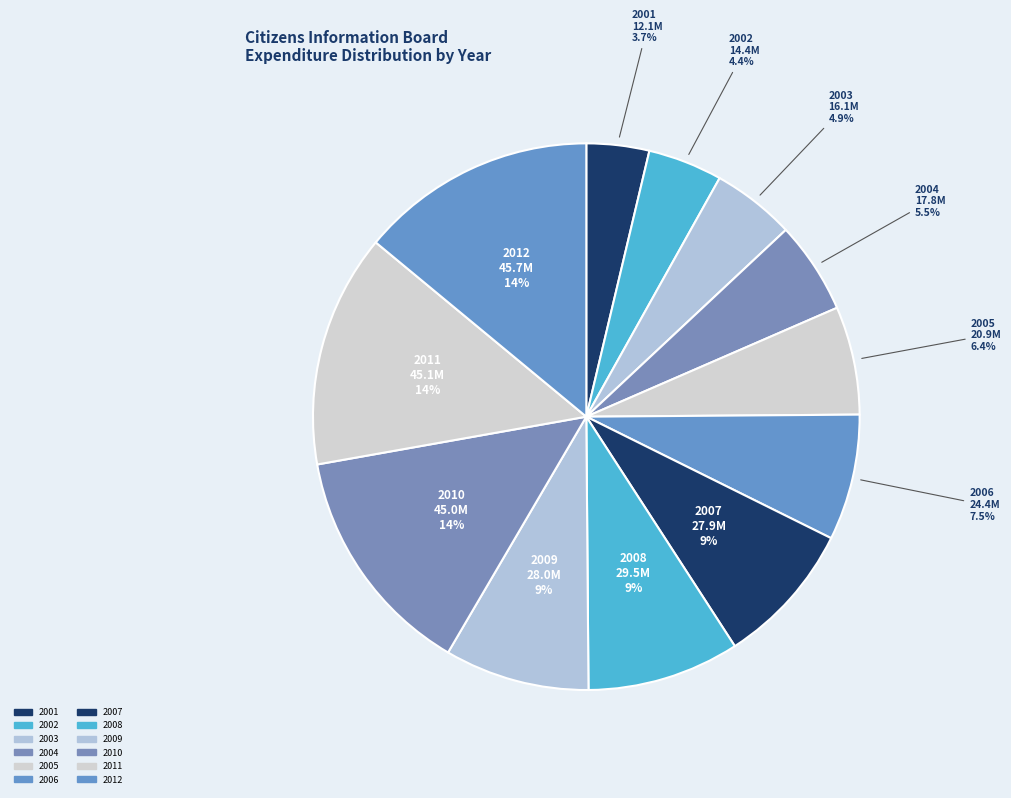

How many slices are in this pie chart?

12